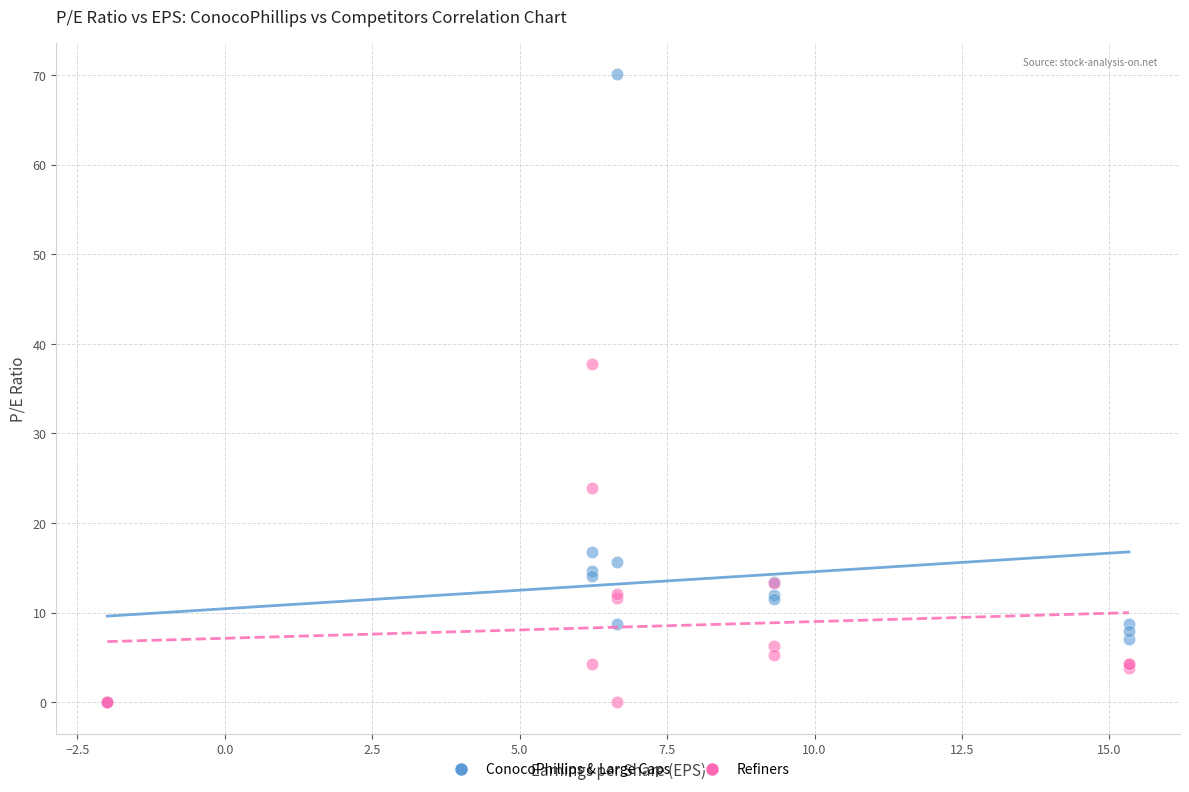

Across all series, what Y value is closest to 35?

37.8